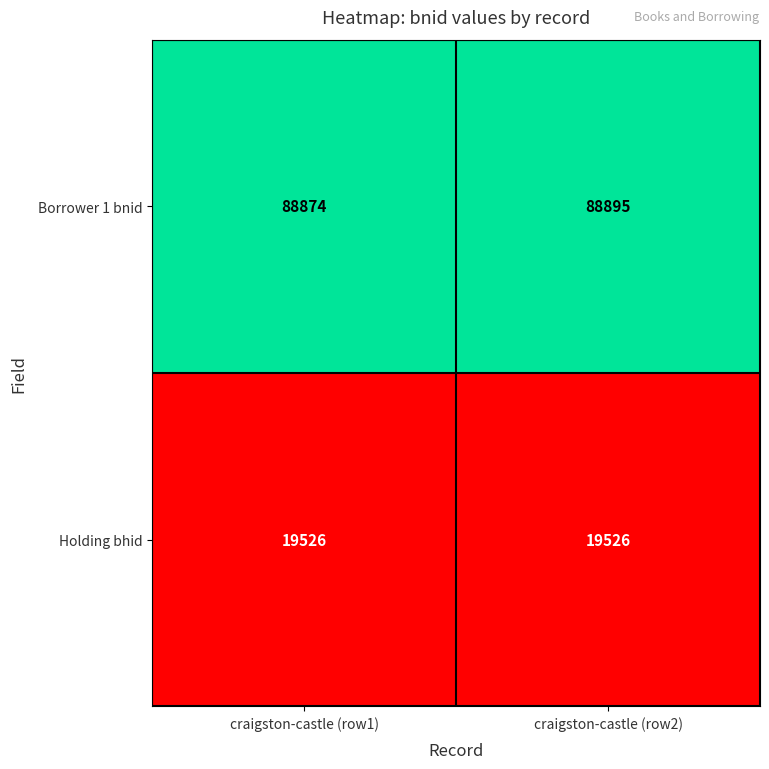

The value of Holding bhid at craigston-castle (row1) is 19526. True or false?

True